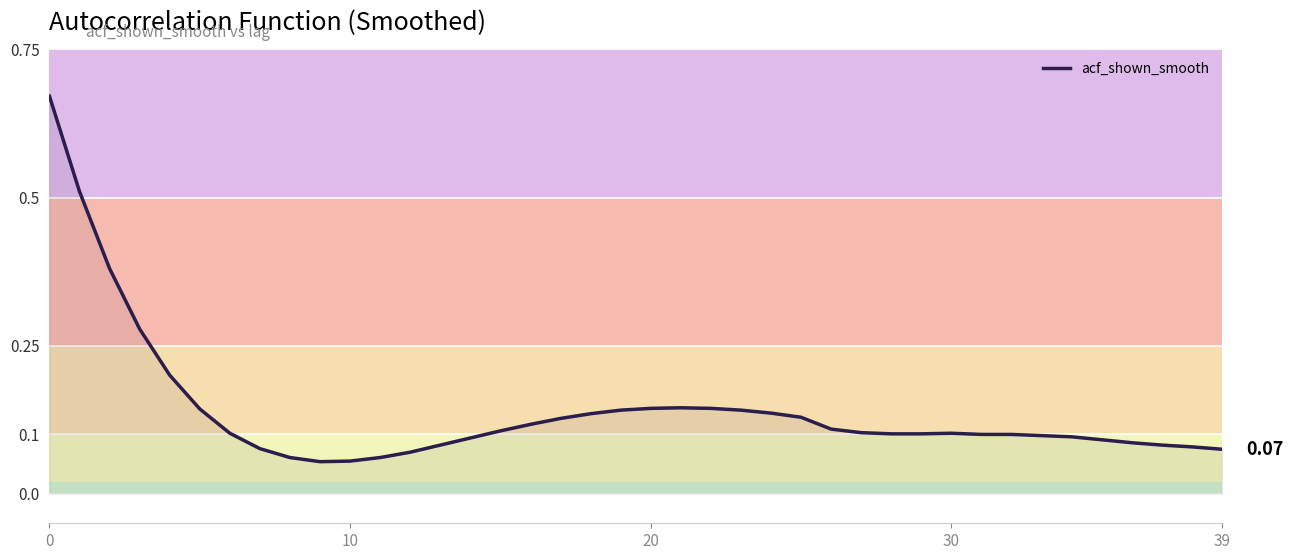

Does the chart have visible grid lines?

Yes